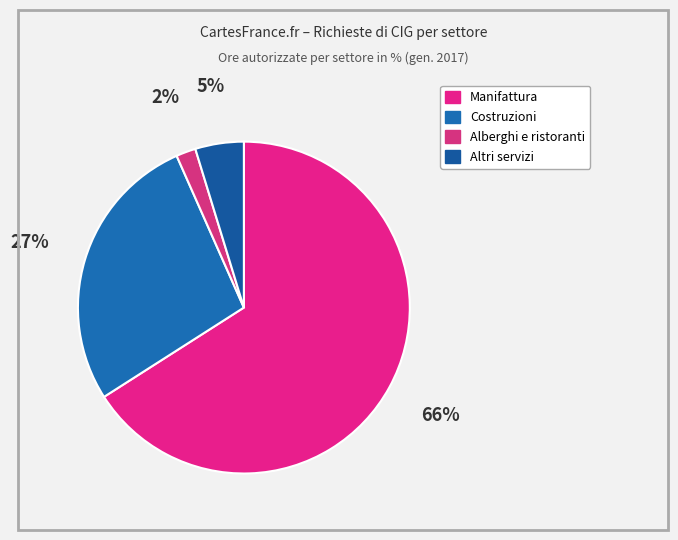

The Manifattura slice represents 55% of the pie. True or false?

False